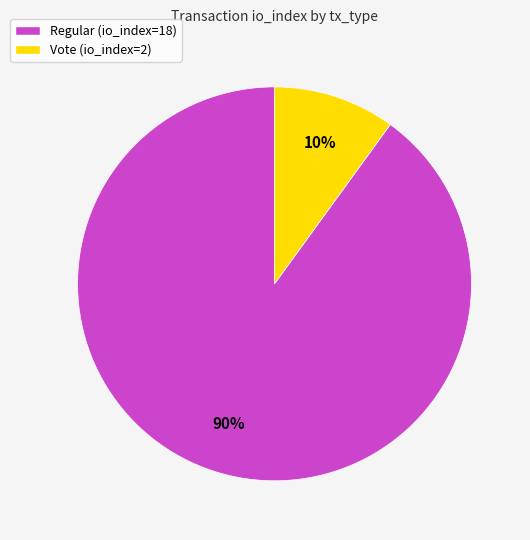

True or false: Regular (io_index=18) accounts for 96% of the total.

False